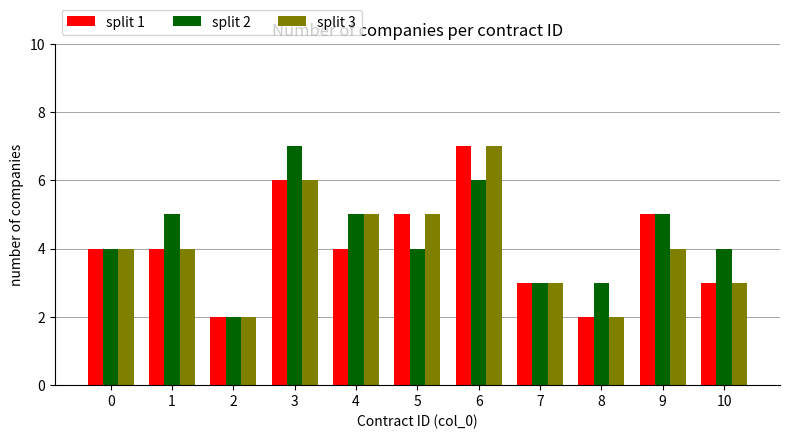

What is the greatest value displayed?

7